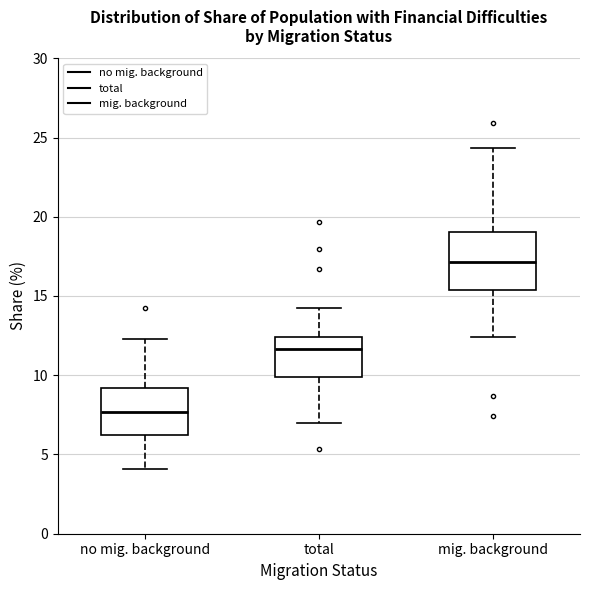

Reading left to right, transcribe this box plot: for each box, give where its median line is, the range the box spans, and where its two whiskers end, as read against the y-axis. The values are not printed on the chart, so give them approximately, as read against the axis.

no mig. background: median 7.5, box 6.0 to 9.0, whiskers 4.0 to 12.5
total: median 11.5, box 10.0 to 12.5, whiskers 7.0 to 14.5
mig. background: median 17.0, box 15.5 to 19.0, whiskers 12.5 to 24.5